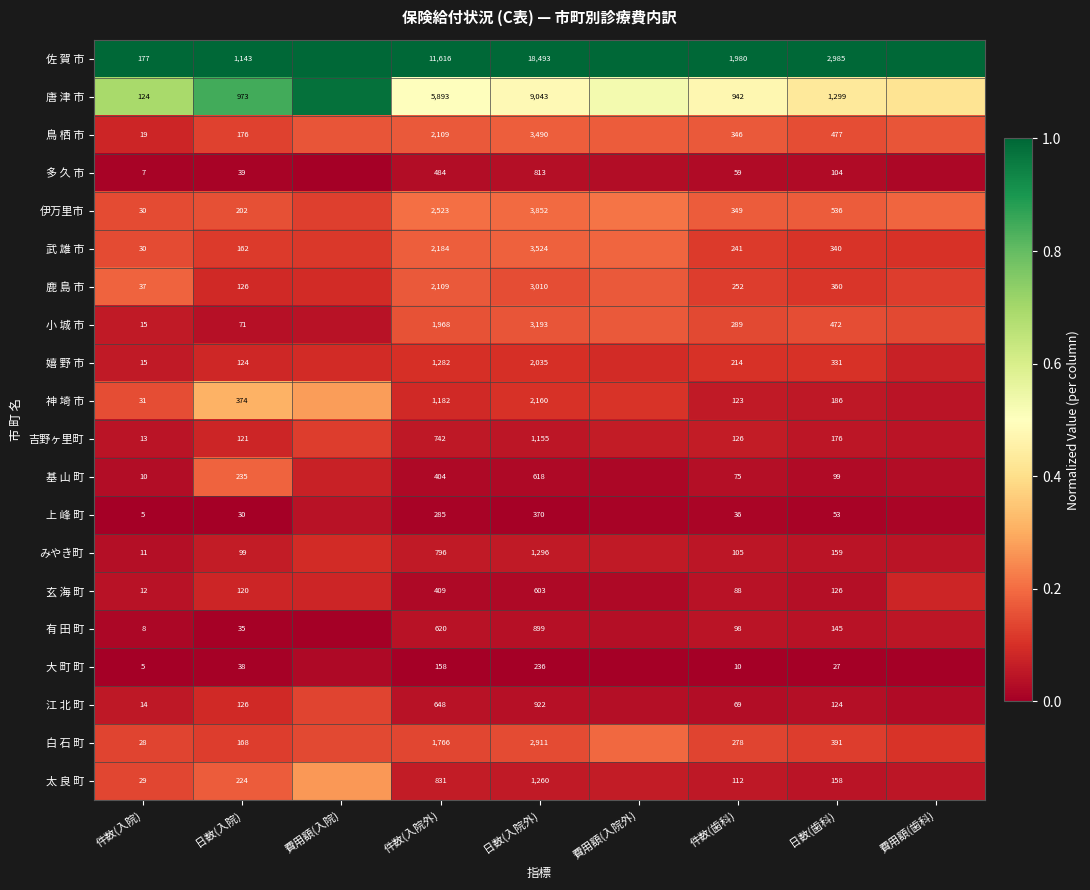

Is the value of 有 田 町 at 日数(入院外) greater than the value of 江 北 町 at 日数(入院外)?

No